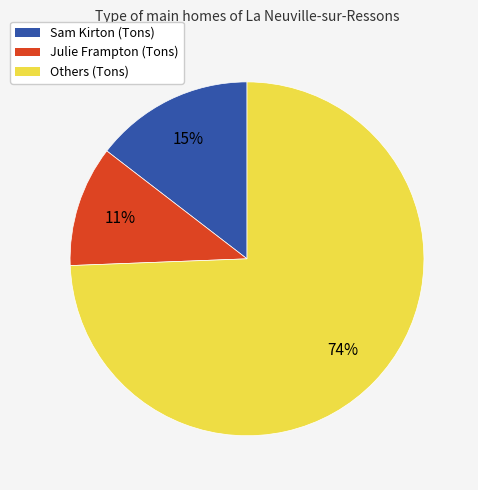

Between Sam Kirton (Tons) and Julie Frampton (Tons), which is larger?

Sam Kirton (Tons)